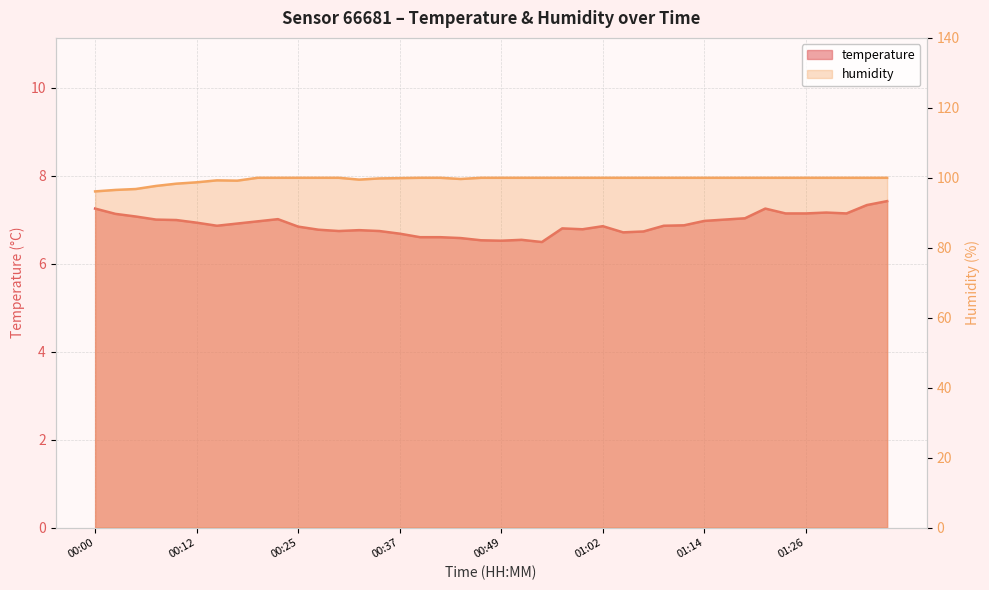

What is the approximate value of temperature at 01:16?

7.0